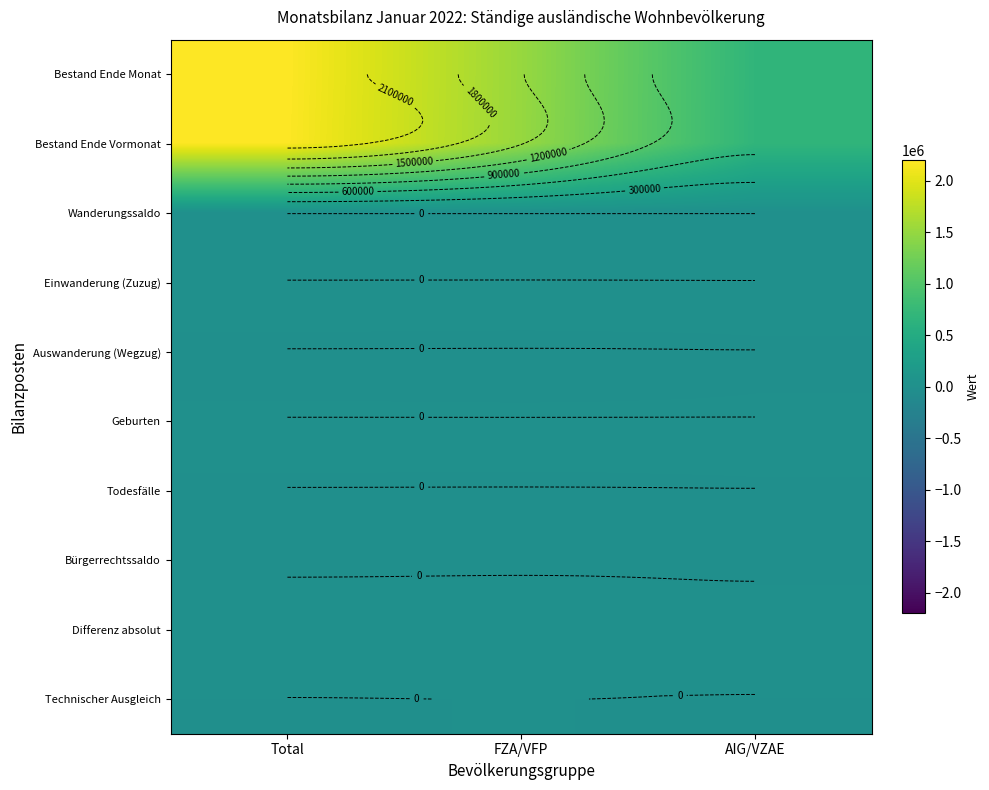

What value does the Bestand Ende Vormonat series have at FZA/VFP, to the nearest 50?

1509850